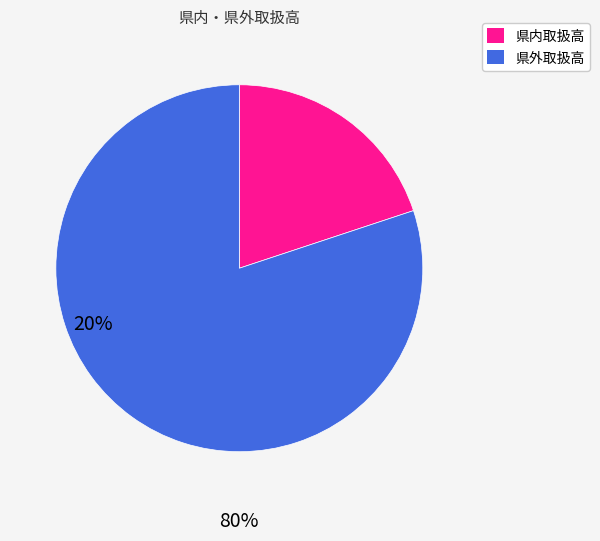

Is there a majority slice in this chart?

Yes